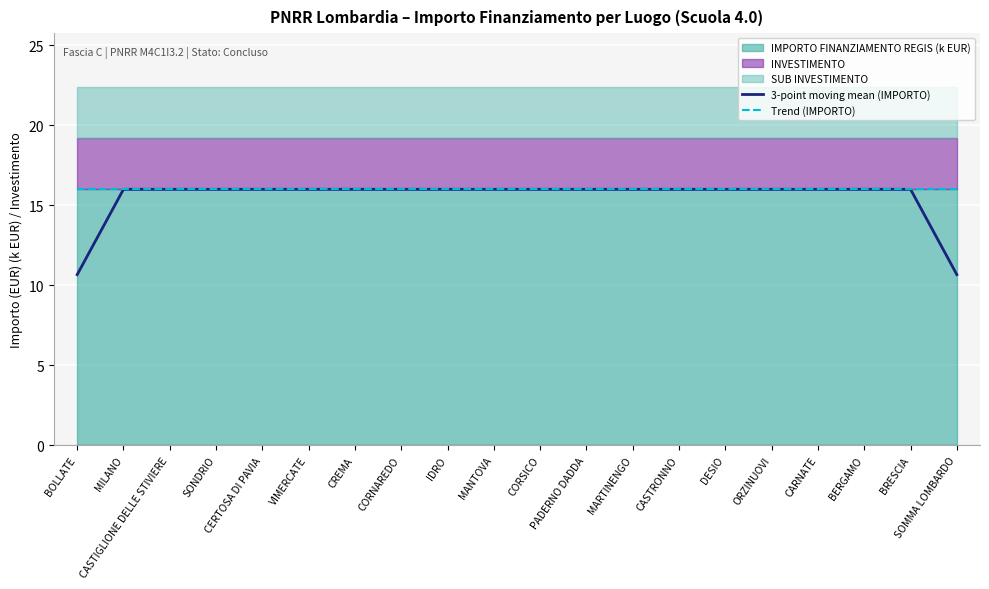

Which label corresponds to the largest value in the chart?

BOLLATE